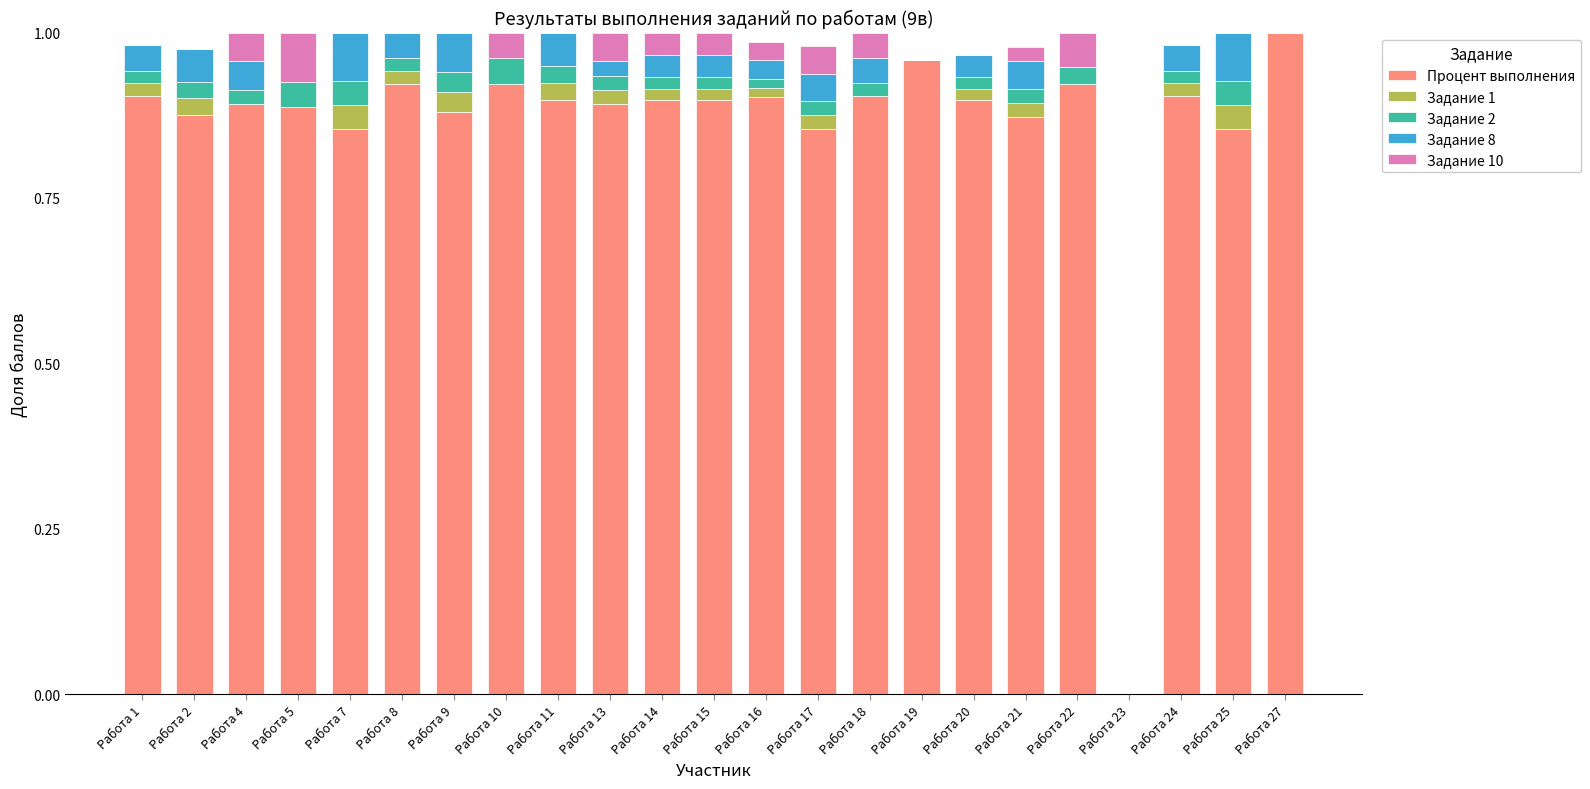

The Процент выполнения series shows 1.2 at Работа 13. True or false?

False